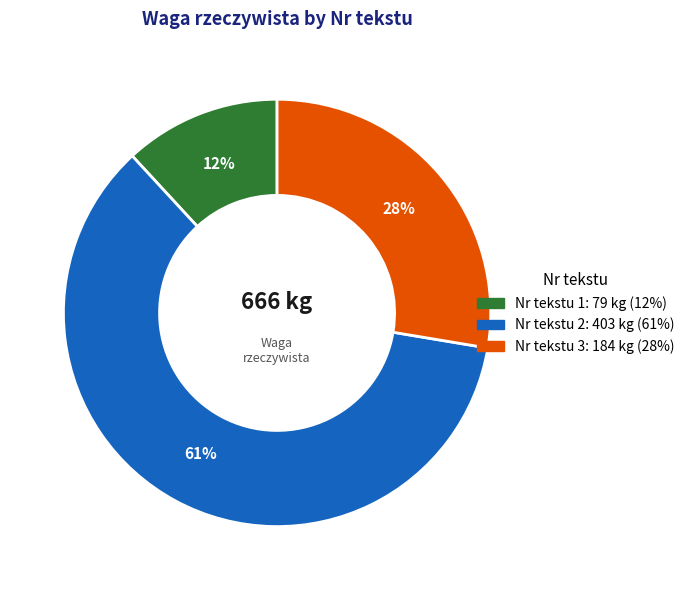

To the nearest percent, what is the average slice percentage?

33%